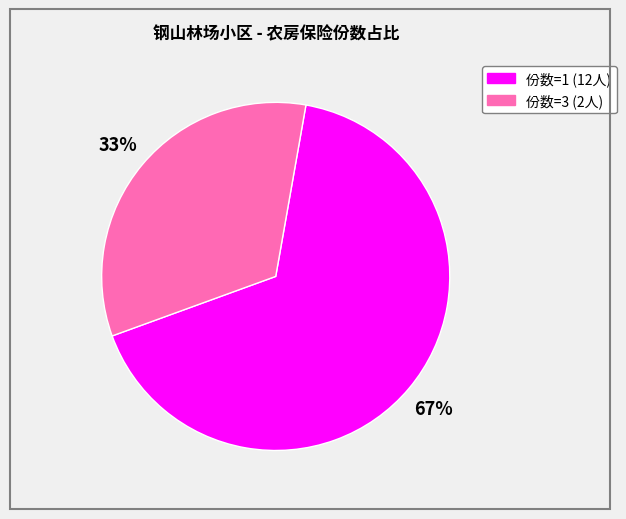

To the nearest percent, what is the average slice percentage?

50%